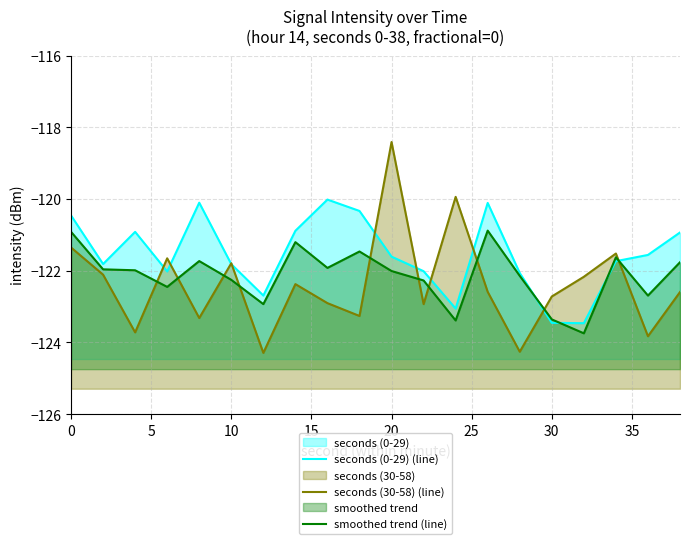

Is it true that seconds (0-29) (line) equals -55.7 at 14?

False